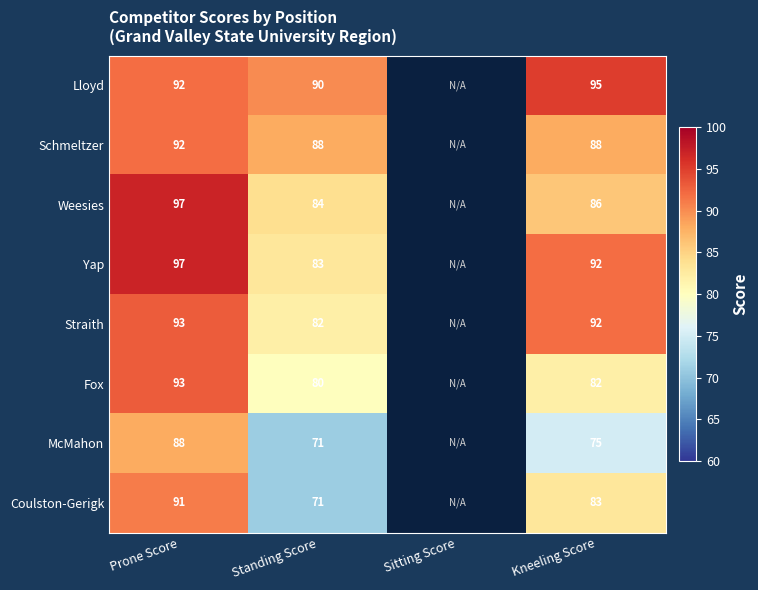

What is the spread (max minus min) of values at Kneeling Score?

20